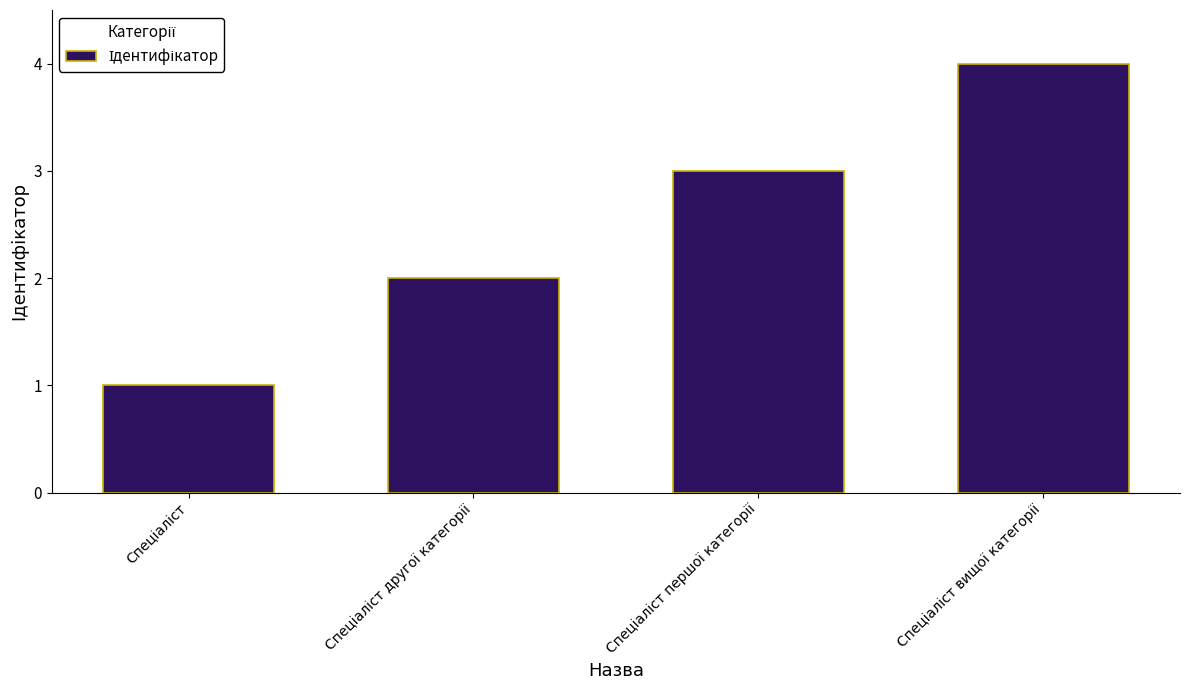

What is the sum of all values?

10